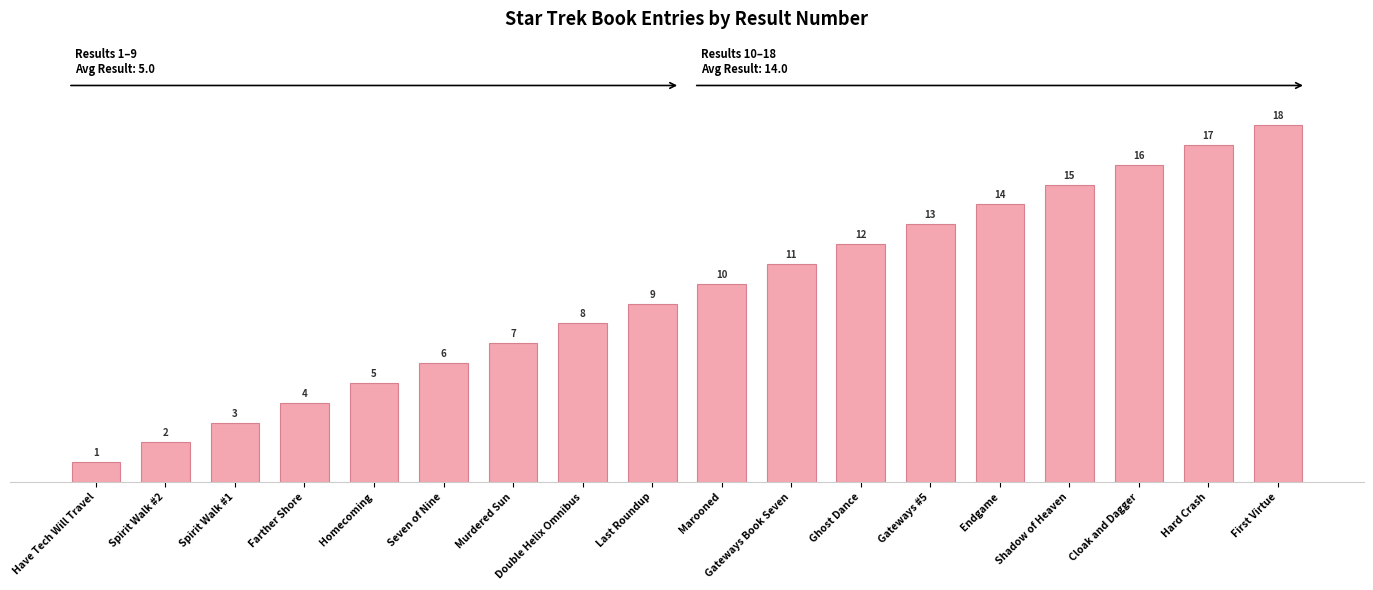

Reading left to right, transcribe all the data shown in this chart.

Have Tech Will Travel=1	Spirit Walk #2=2	Spirit Walk #1=3	Farther Shore=4	Homecoming=5	Seven of Nine=6	Murdered Sun=7	Double Helix Omnibus=8	Last Roundup=9	Marooned=10	Gateways Book Seven=11	Ghost Dance=12	Gateways #5=13	Endgame=14	Shadow of Heaven=15	Cloak and Dagger=16	Hard Crash=17	First Virtue=18